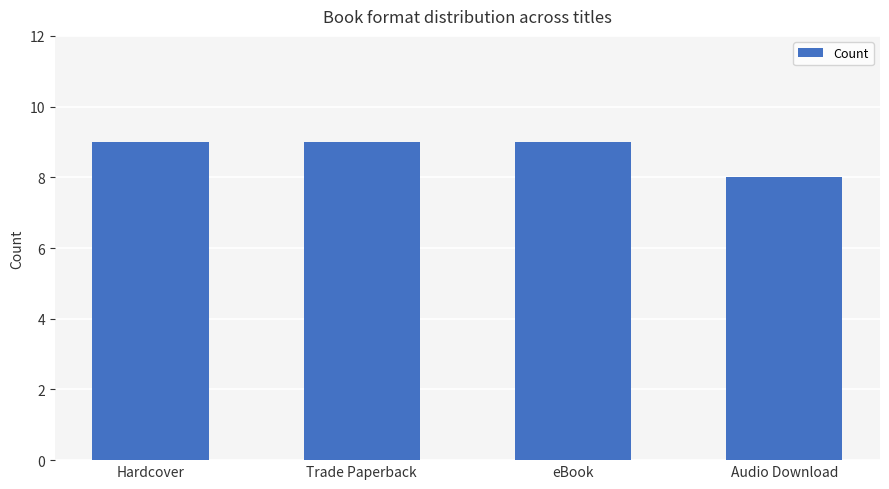

Which has a higher value, Audio Download or Hardcover?

Hardcover